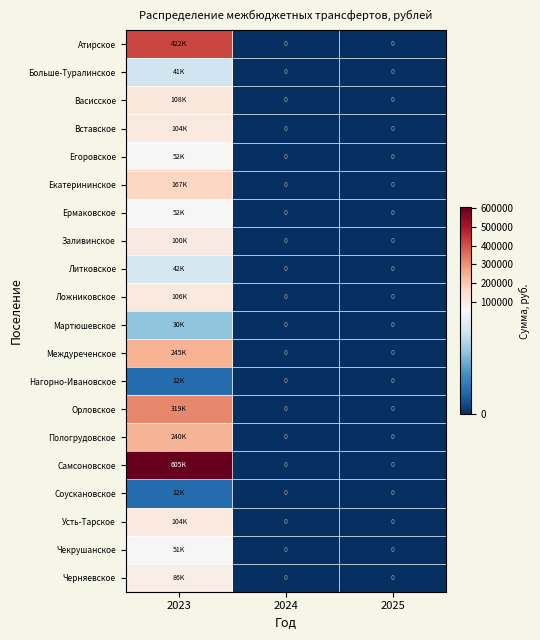

What is the sum of the Васисское values at 2024 and 2023?

107690.9